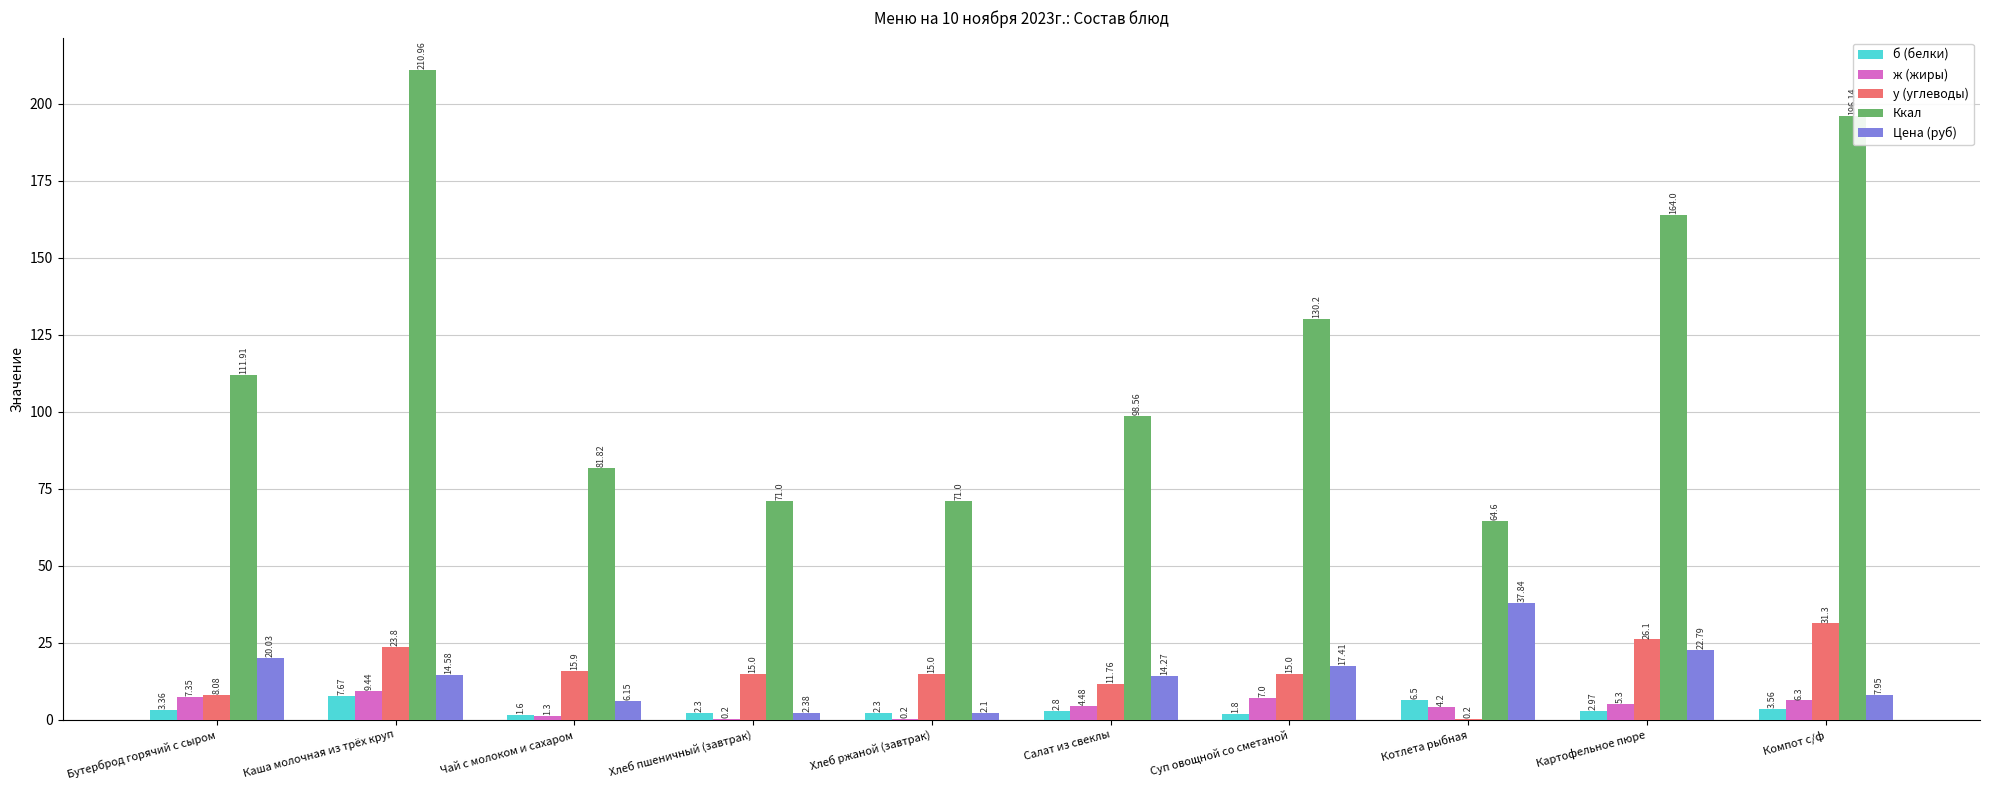

What is the sum of all б (белки) values?

34.9